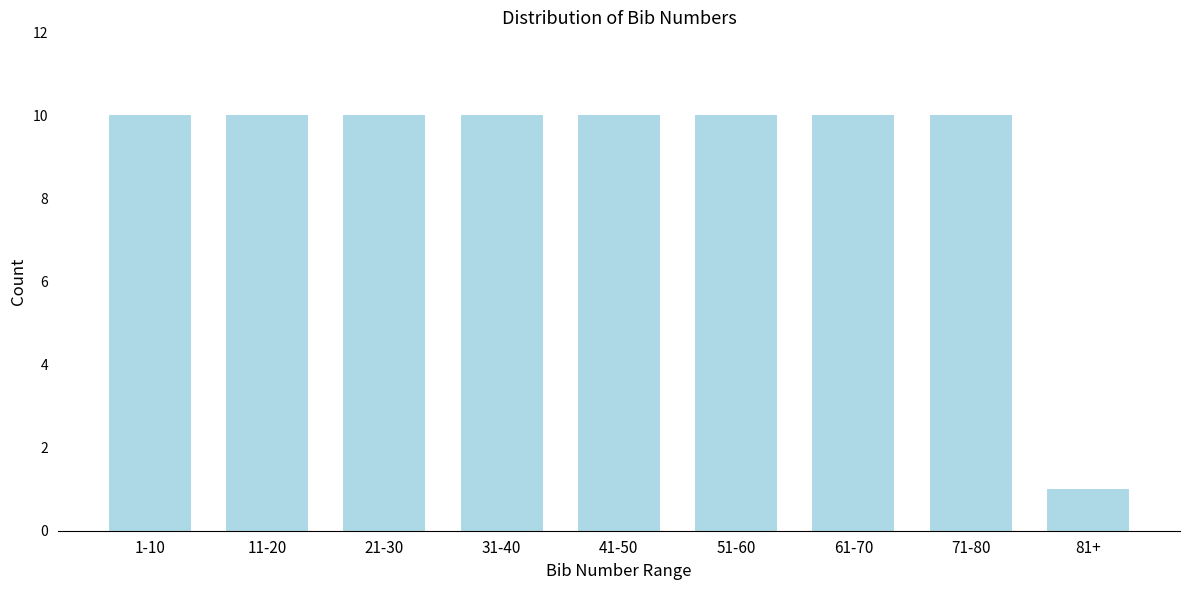

Reading left to right, extract all data points from this chart.

1-10=10	11-20=10	21-30=10	31-40=10	41-50=10	51-60=10	61-70=10	71-80=10	81+=1